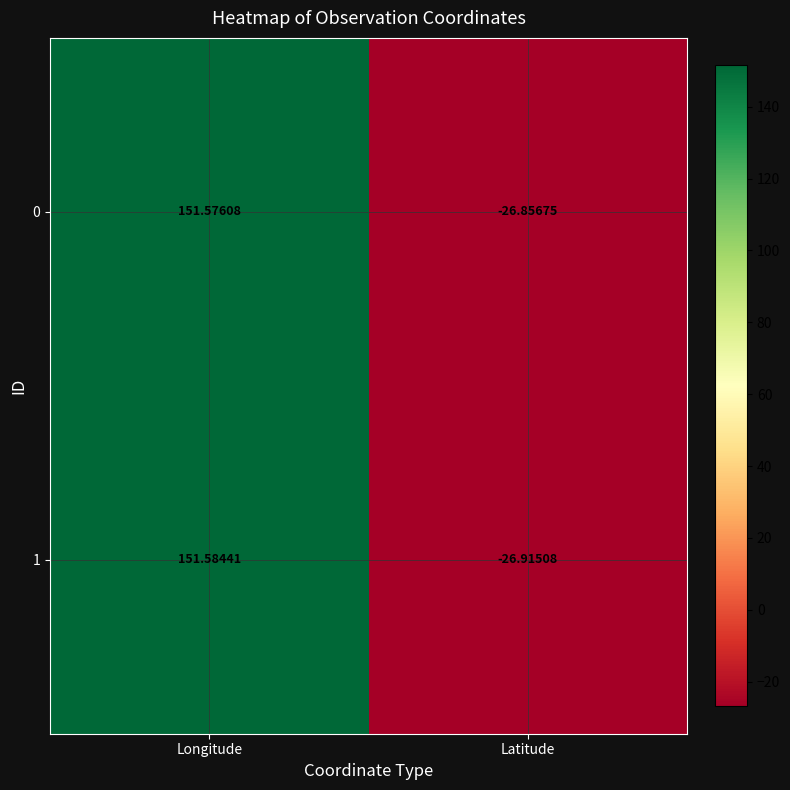

List the labels in order of 1 value, largest first.

Longitude, Latitude